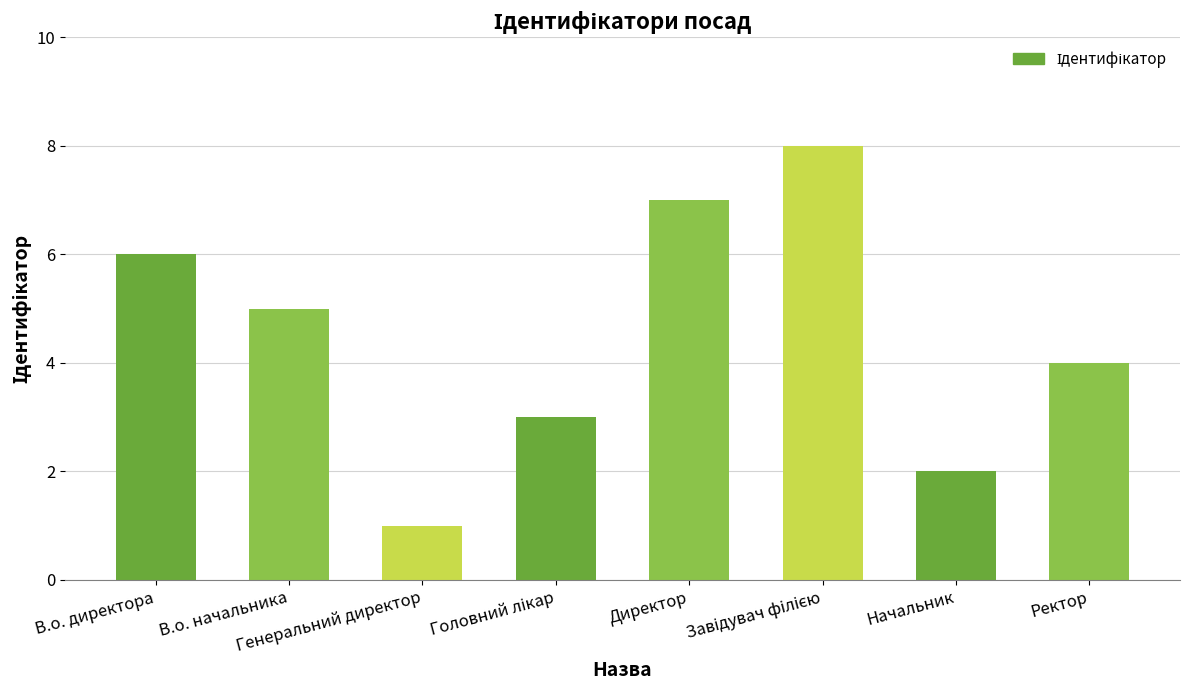

What is the greatest value displayed?

8